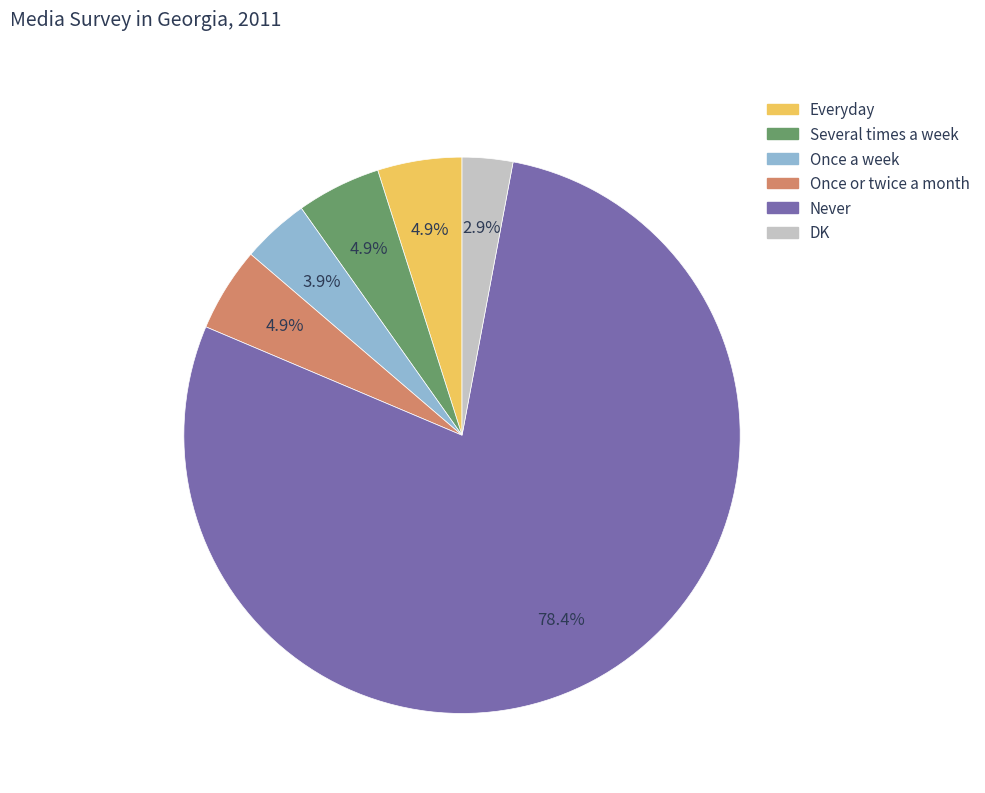

To the nearest percent, what is the combined percentage of Once or twice a month and DK?

8%